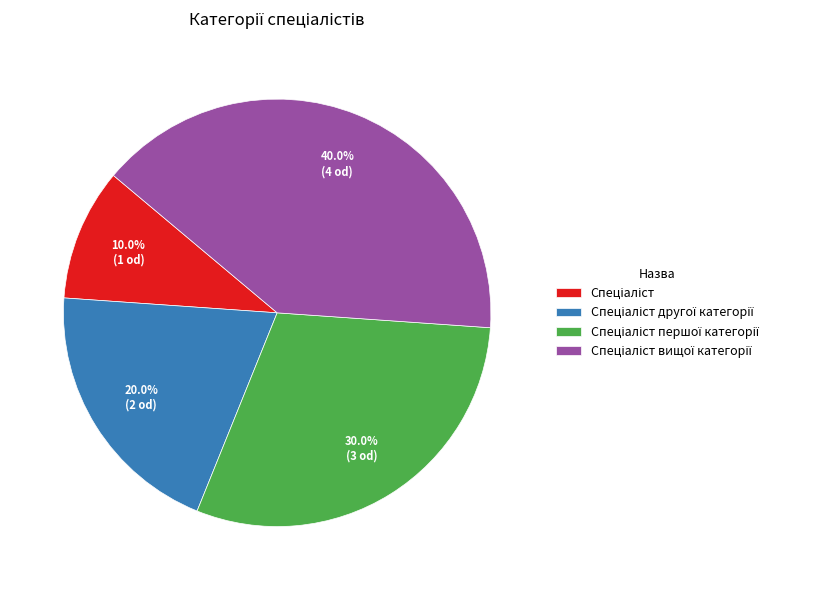

Is there any slice that represents more than half of the pie?

No